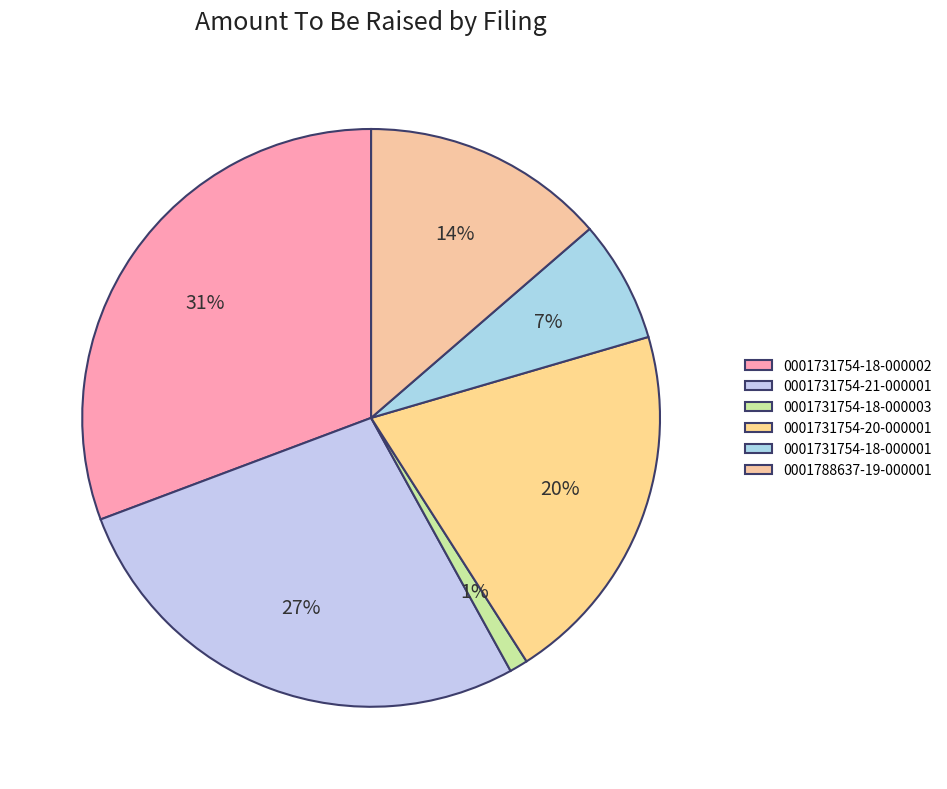

Count the number of slices in the pie.

6